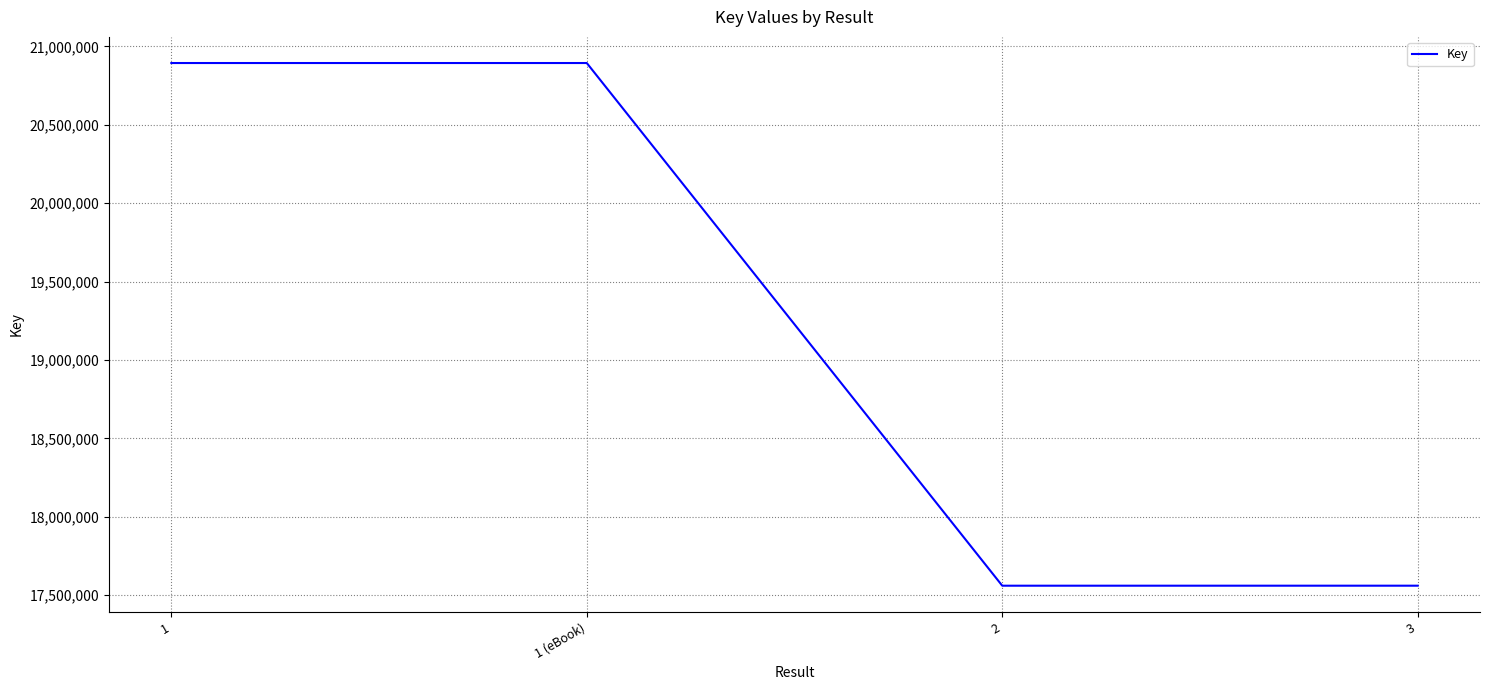

Is it true that the value at 1 is 31597201?

False